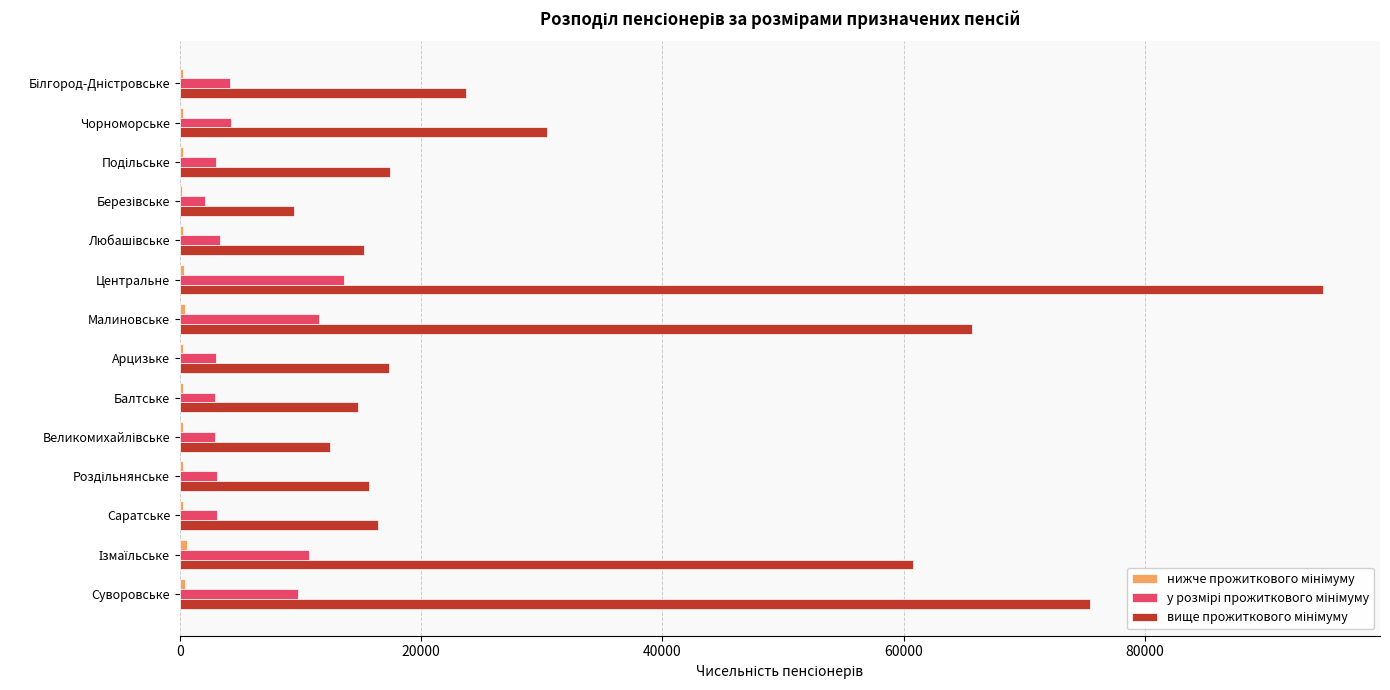

At which category is the sum across all series the highest?

Центральне